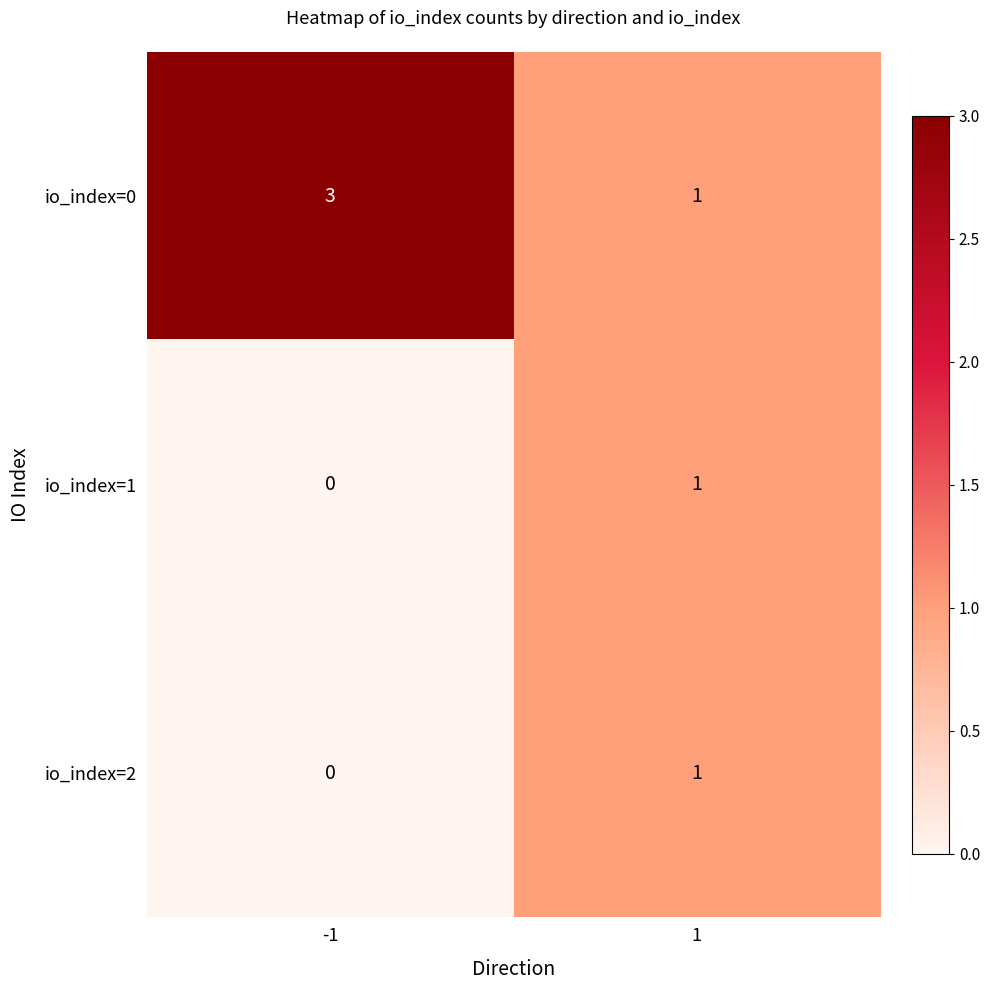

Which category has the lowest value across all series?

-1